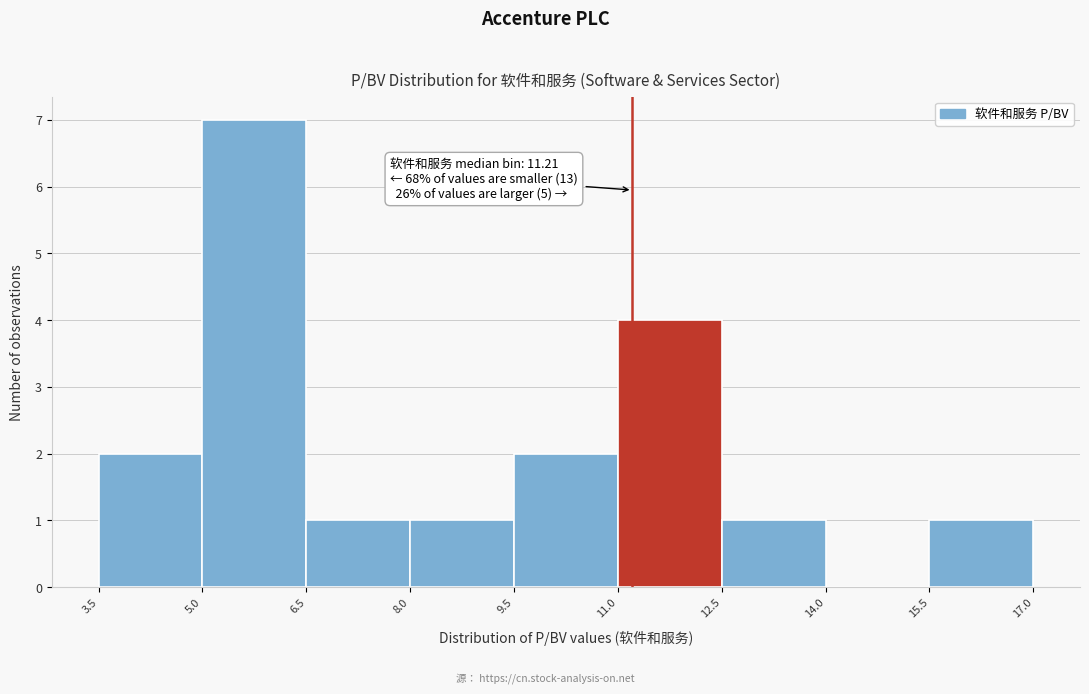

Which range on the x-axis has the tallest bar?

5.0 to 6.5